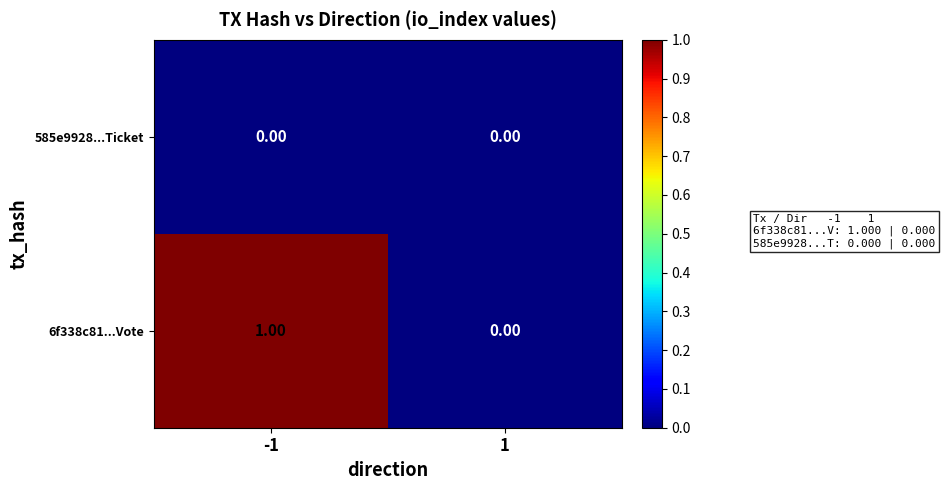

List the series in order of their overall mean, highest first.

6f338c81...Vote, 585e9928...Ticket